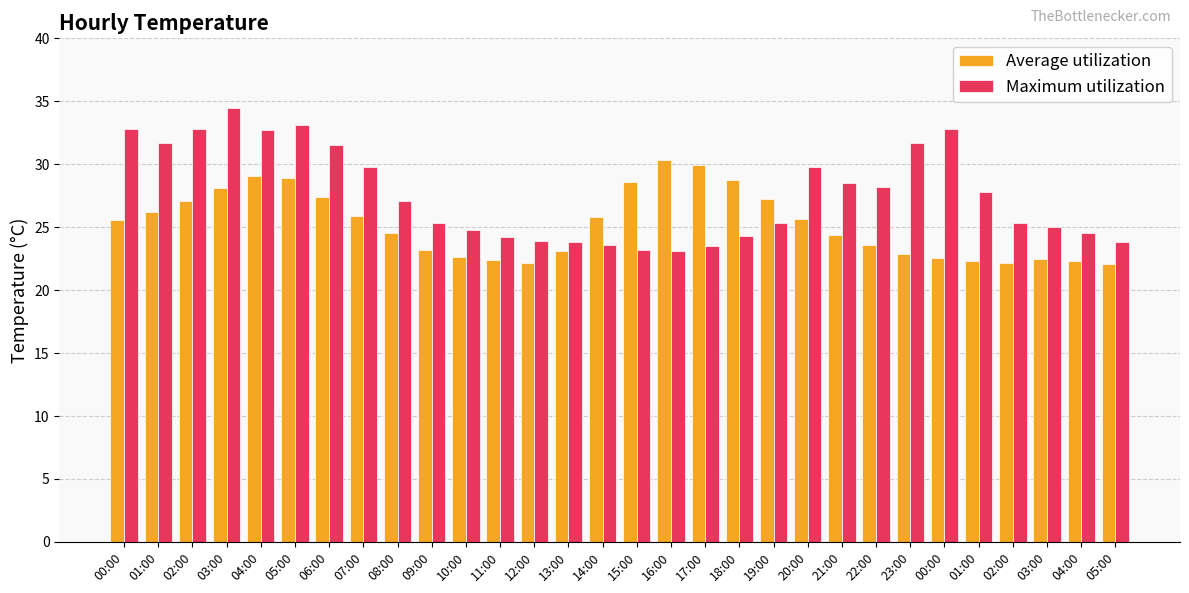

How many data points in Maximum utilization are above 27?

15